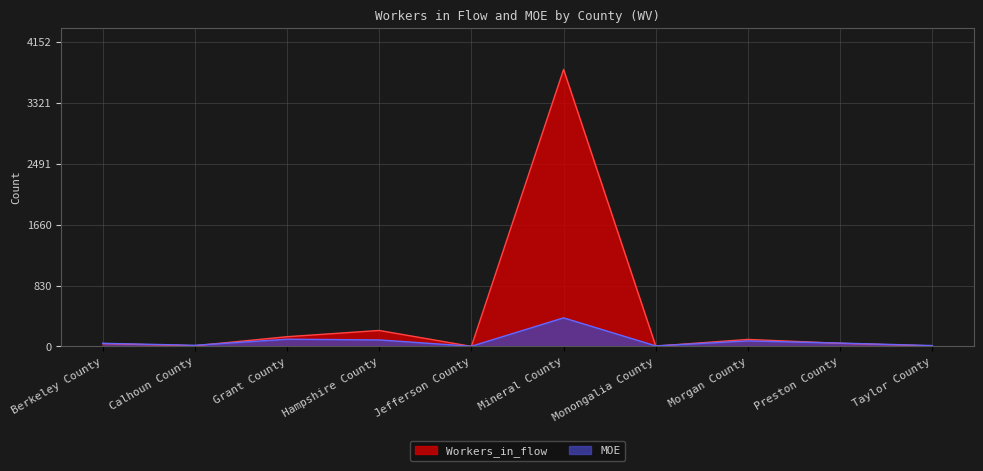

What is the minimum value for MOE?

3